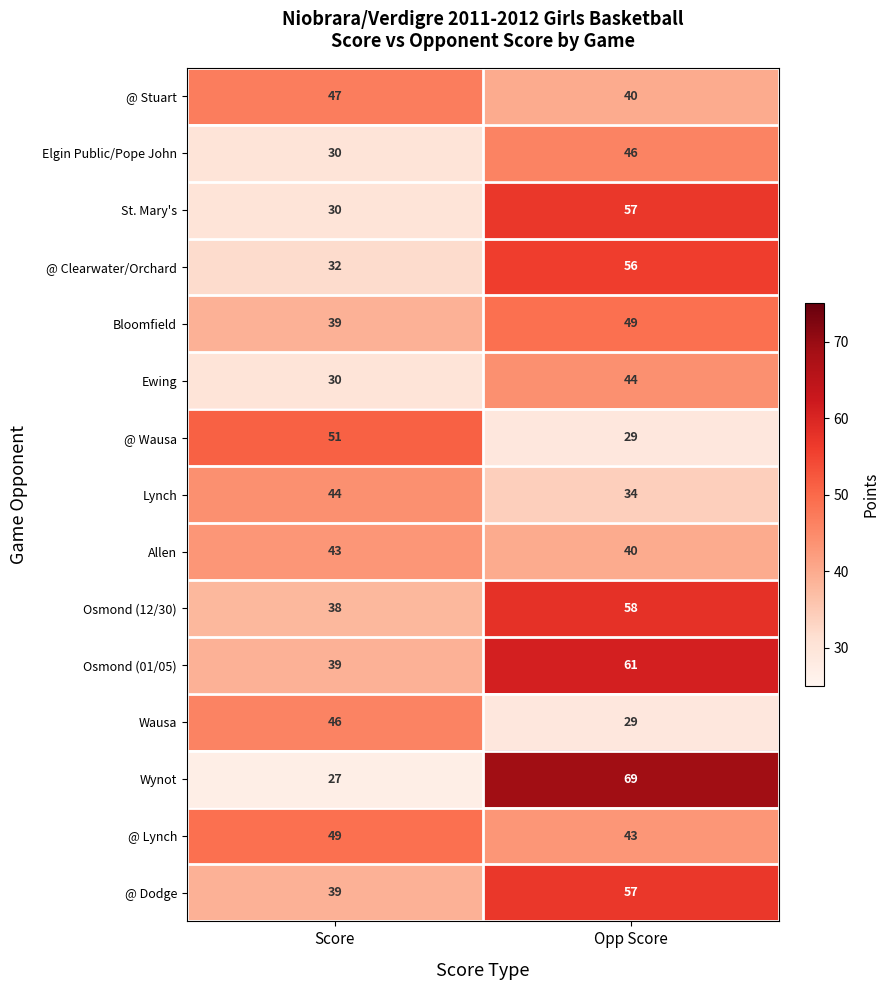

Is it true that Wynot equals 69 at Opp Score?

True